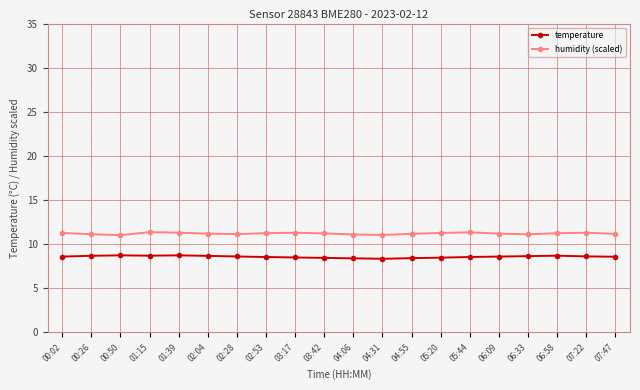

True or false: humidity (scaled) has more than 0 points higher than both neighbors.

True